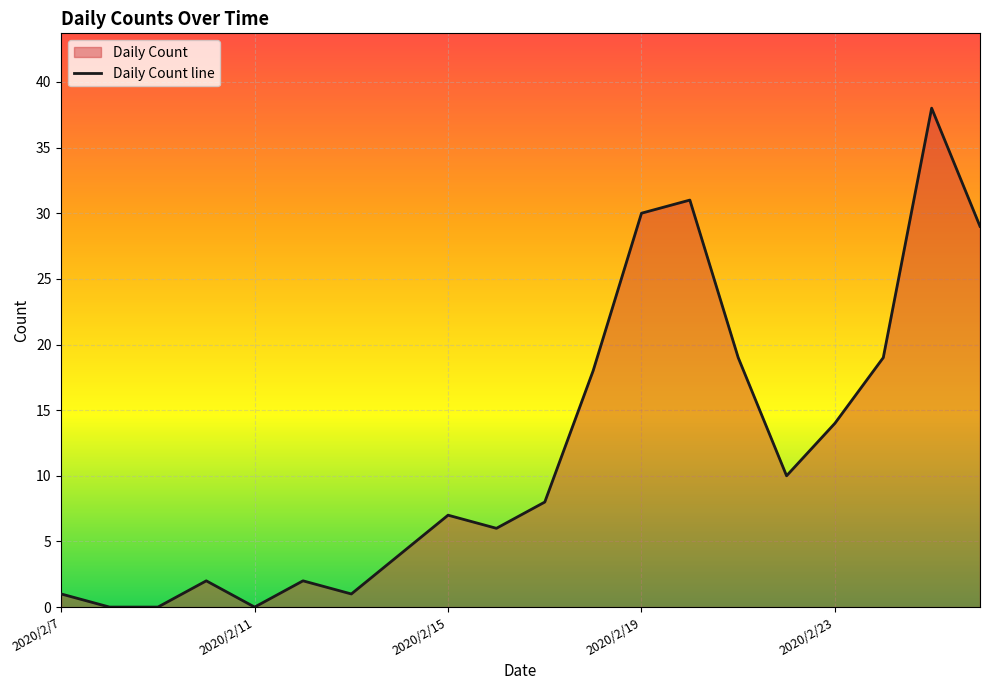

How many lines are shown in the chart?

1